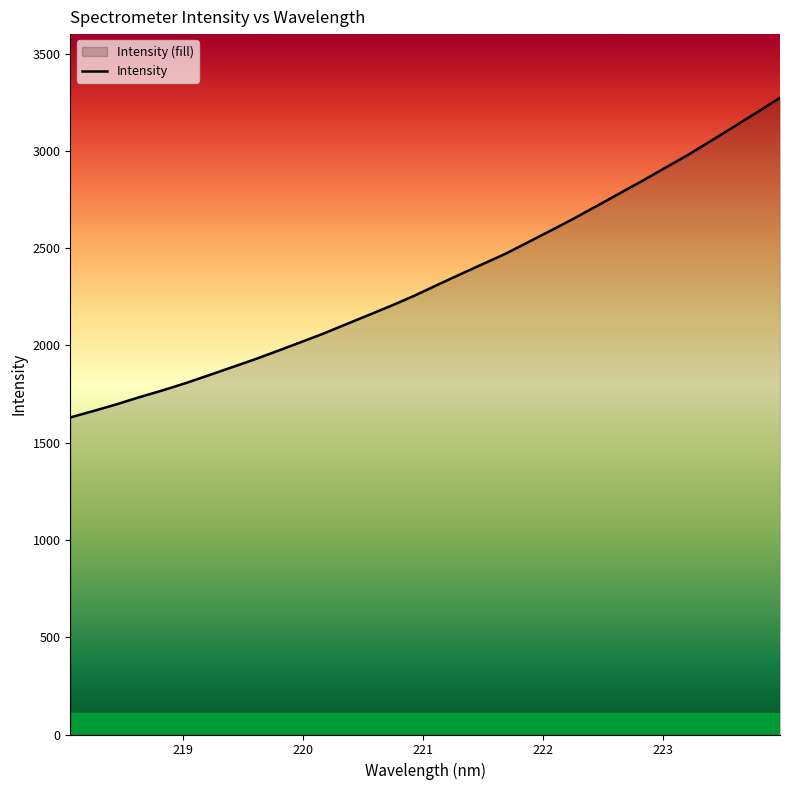

What is the change in value from 219.3979 to 223.0264?

+1028.7